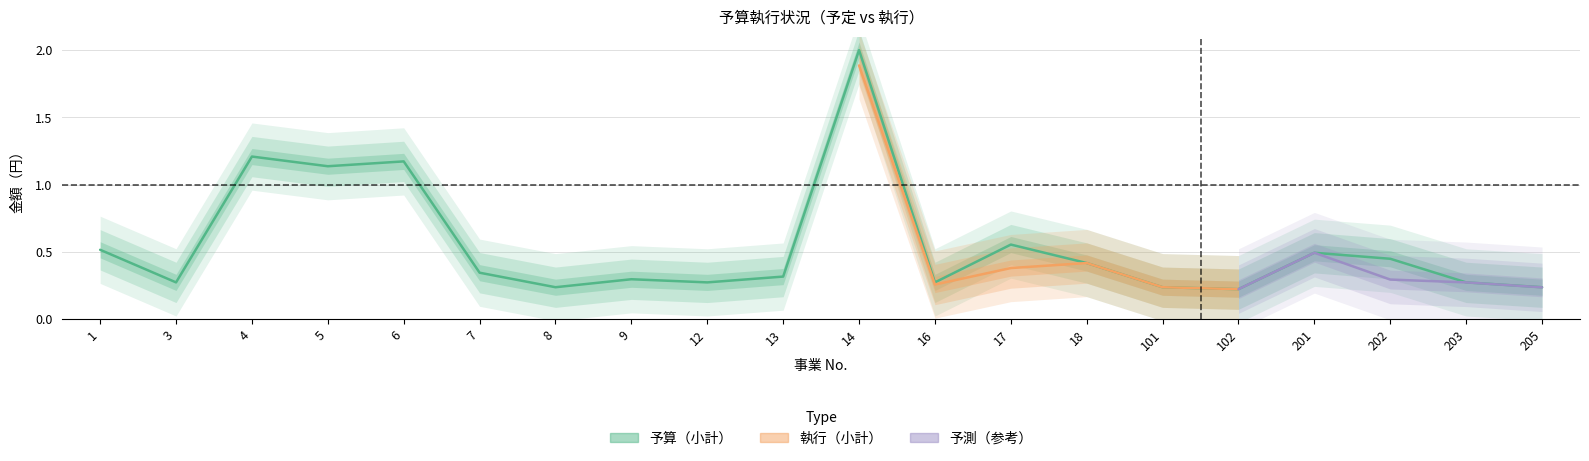

What is the value of the 20th point from the left?

0.2